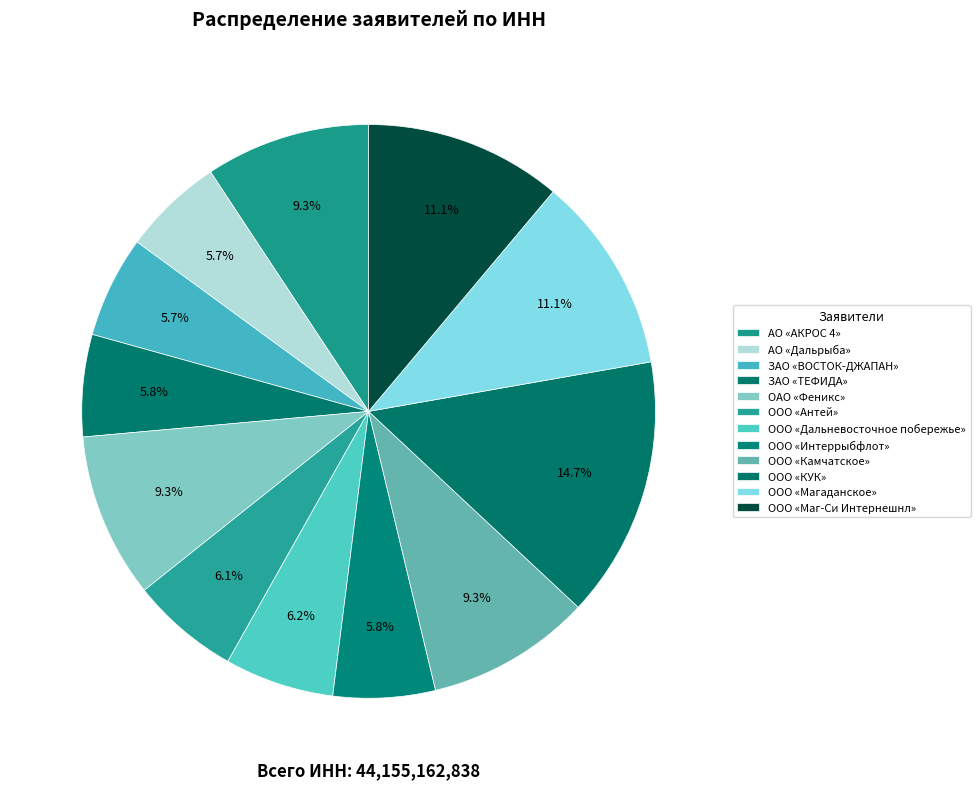

Is it true that ЗАО «ТЕФИДА» is 1% of the pie?

False